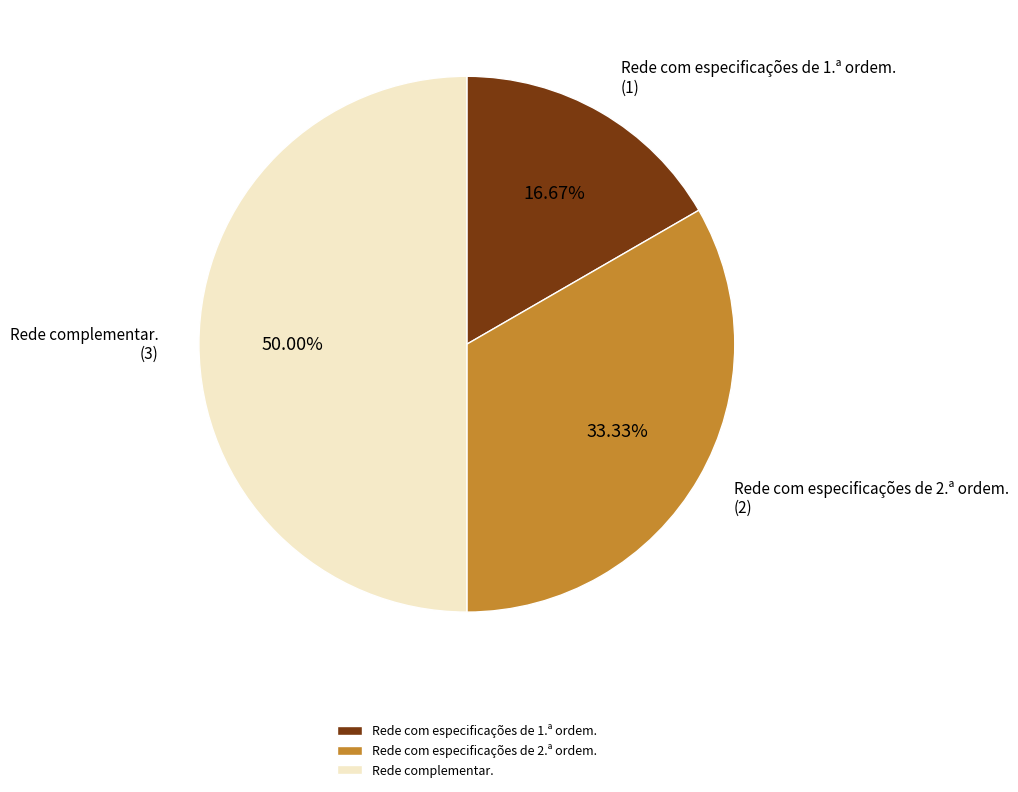

Rank the categories by value from highest to lowest.

Rede complementar., Rede com especificações de 2.ª ordem., Rede com especificações de 1.ª ordem.